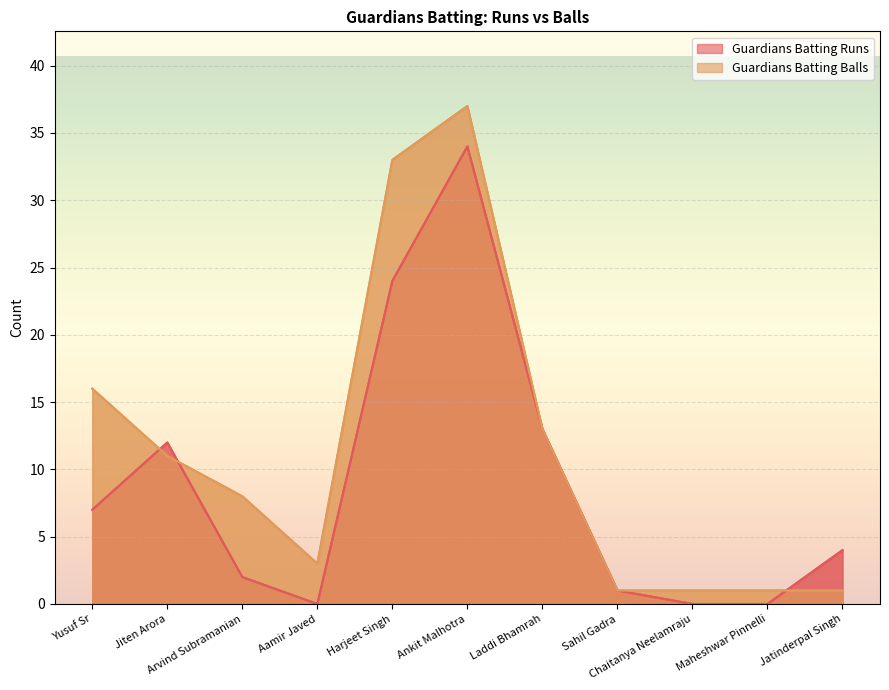

The Guardians Batting Runs series shows 17 at Jiten Arora. True or false?

False